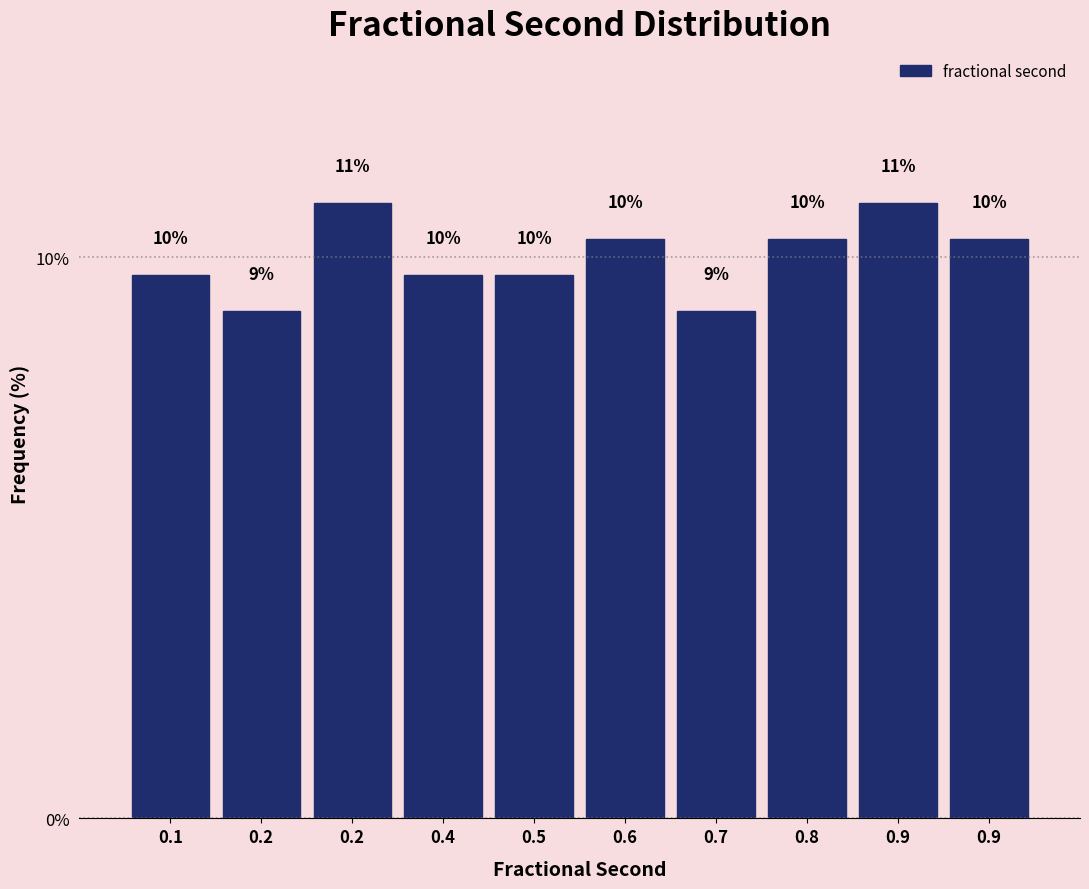

Does the chart contain any negative values?

No